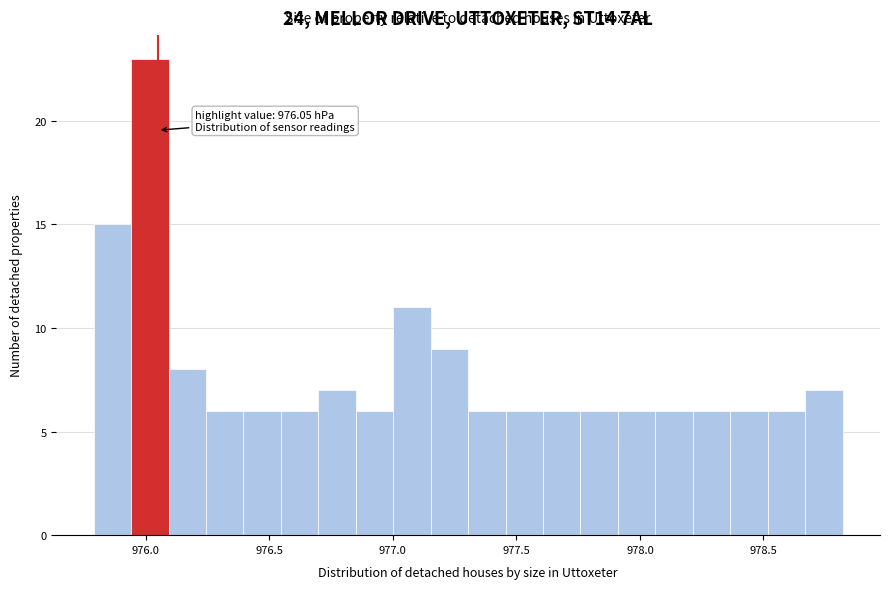

Read against the x-axis, roughly where is the centre of the tallest bar?

976.00